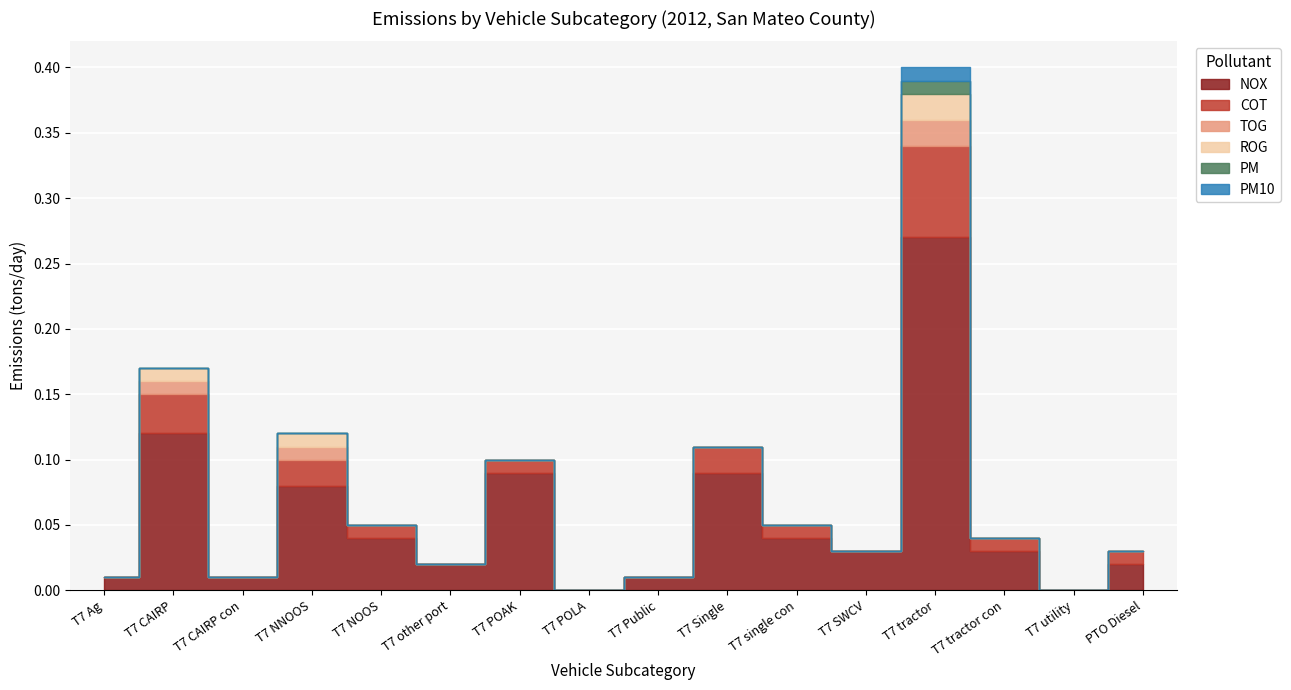

Is the value of TOG at 14 greater than the value of PM10 at 3?

No